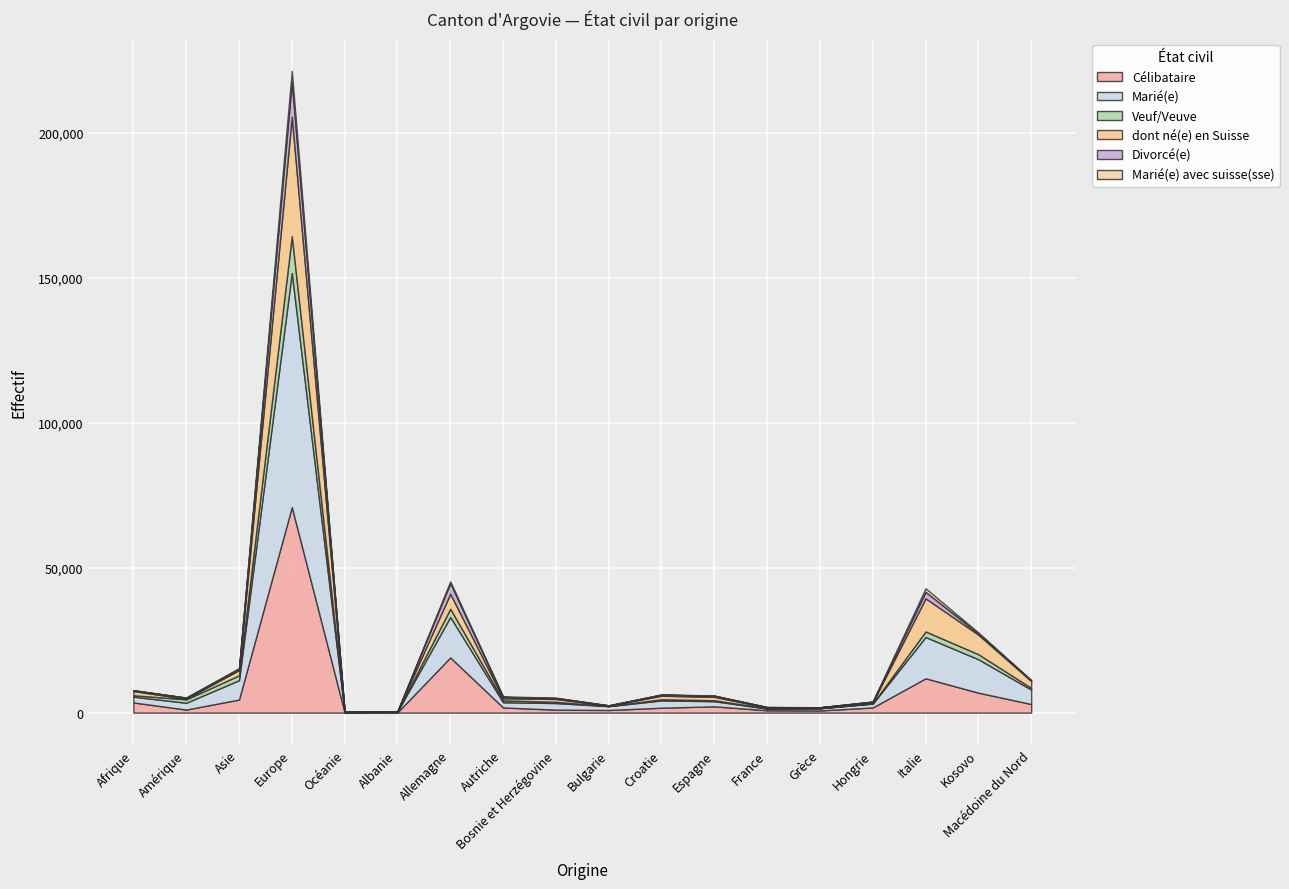

How many interior local valleys does the dont né(e) en Suisse series have?

5